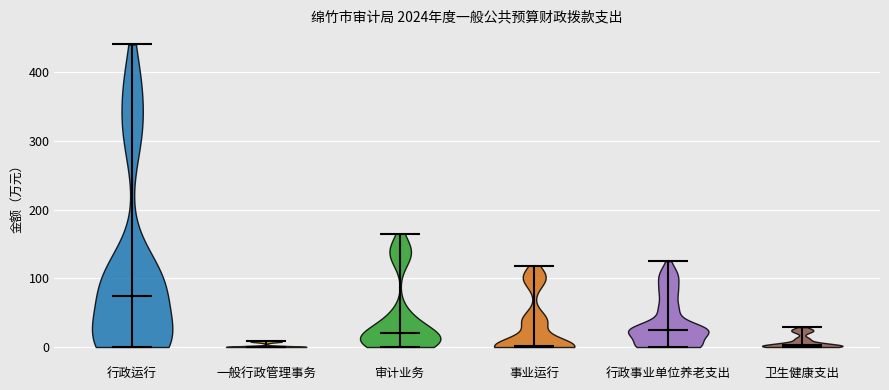

Which violin has the highest median line?

行政运行